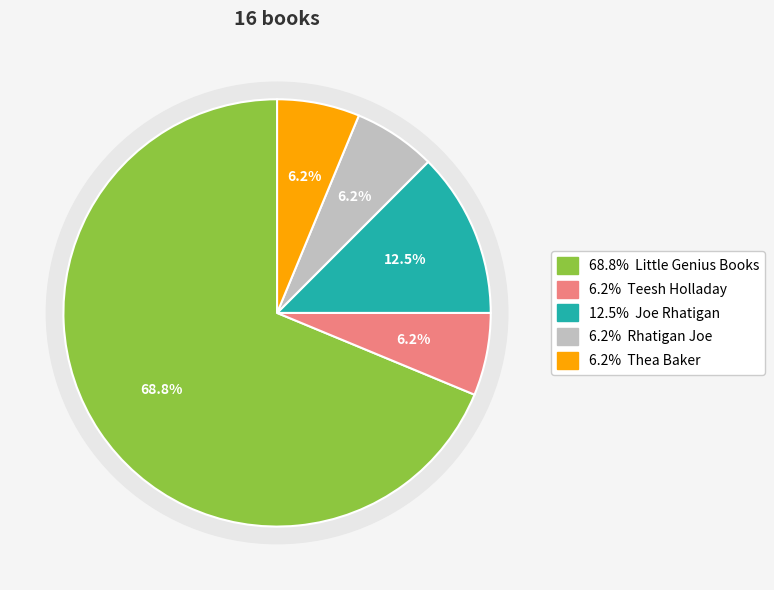

Which has a higher value, Teesh Holladay or Rhatigan Joe?

Teesh Holladay